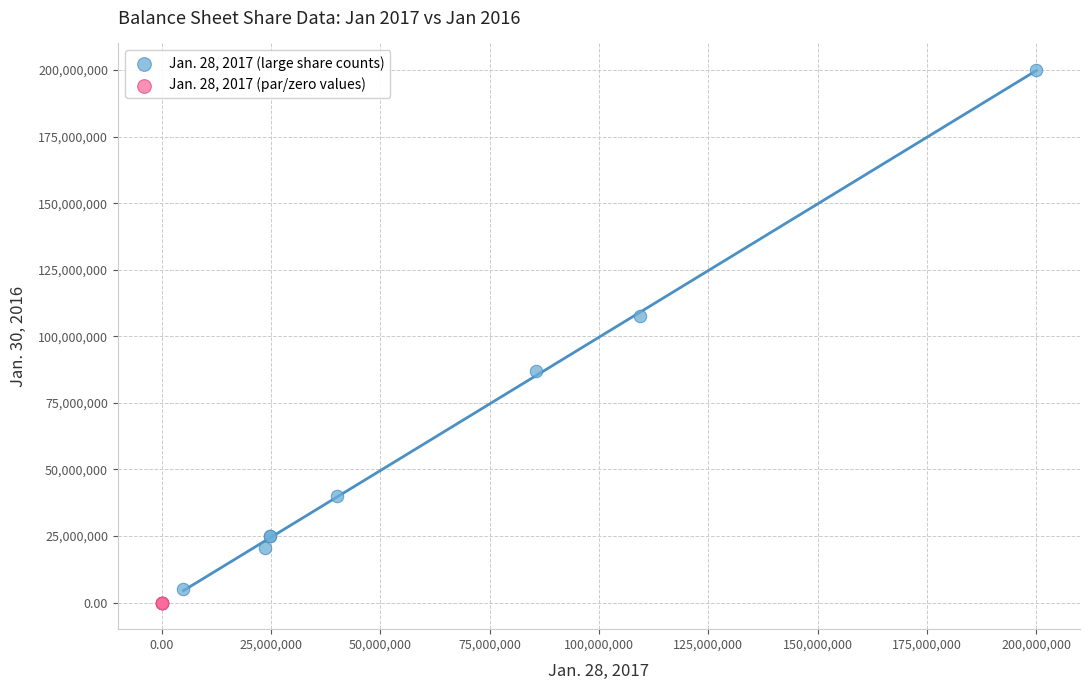

What are all the series names shown in the legend?

Jan. 28, 2017 (large share counts), Jan. 28, 2017 (par/zero values)